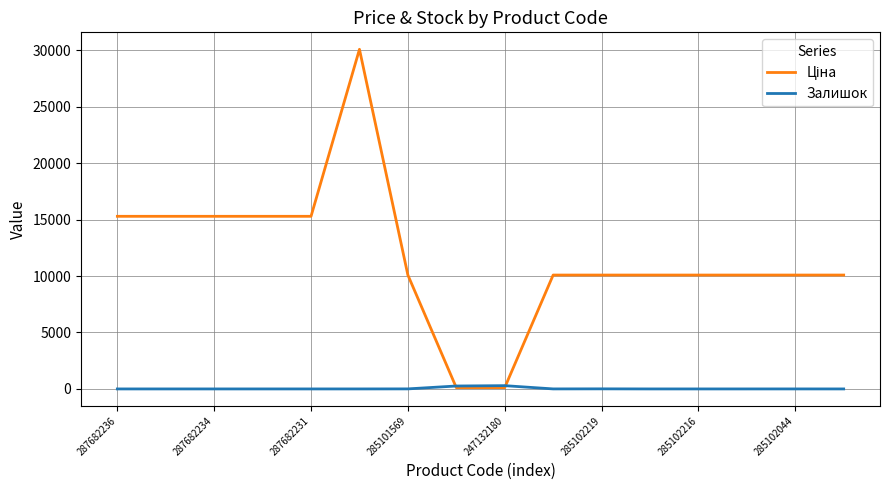

Reading left to right, extract all data points from this chart.

Ціна: 15288.0	15288.0	15288.0	15288.0	15288.0	30077.8	10085.8	115.4	115.4	10085.8	10085.8	10085.8	10085.8	10085.8	10085.8	10085.8
Залишок: 0.0	0.0	0.0	0.0	0.0	0.0	4.0	260.0	290.0	2.0	7.0	0.0	0.0	0.0	1.0	0.0